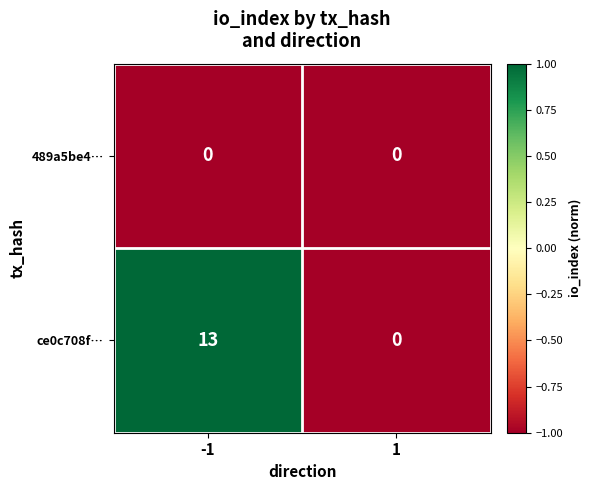

What is the total value across all series at 1?

0